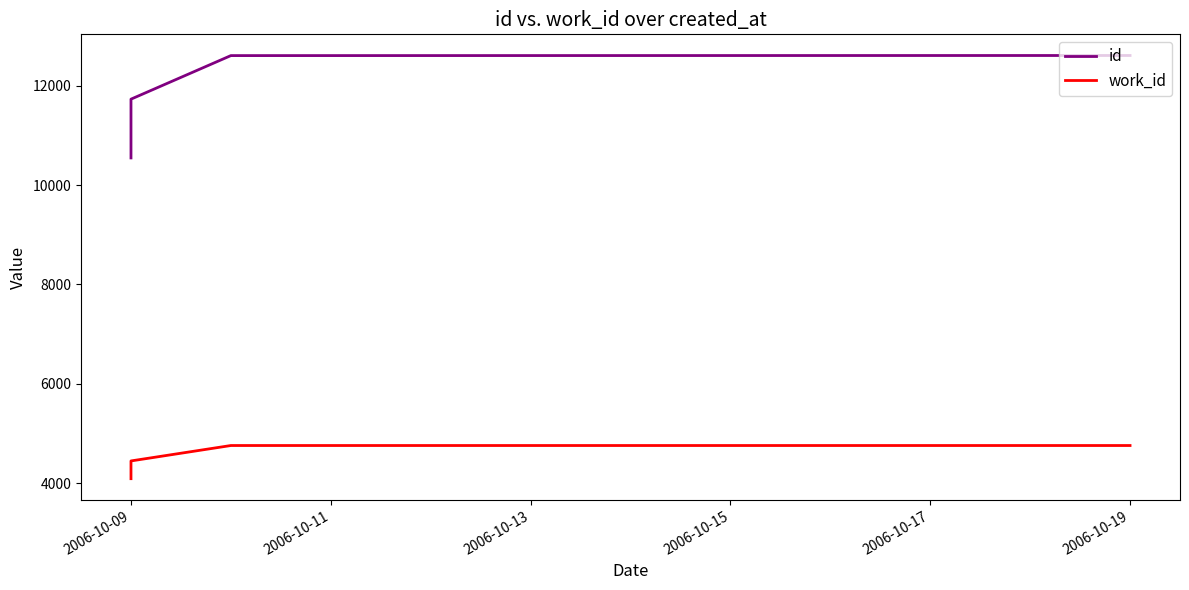

What is the lowest value of the id series?

10545